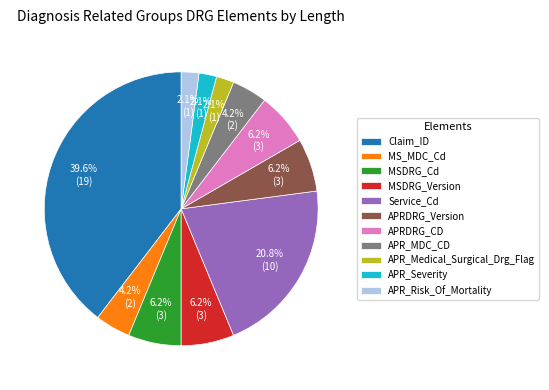

What is the ratio of the value at APR_Severity to the value at APRDRG_Version?

0.3